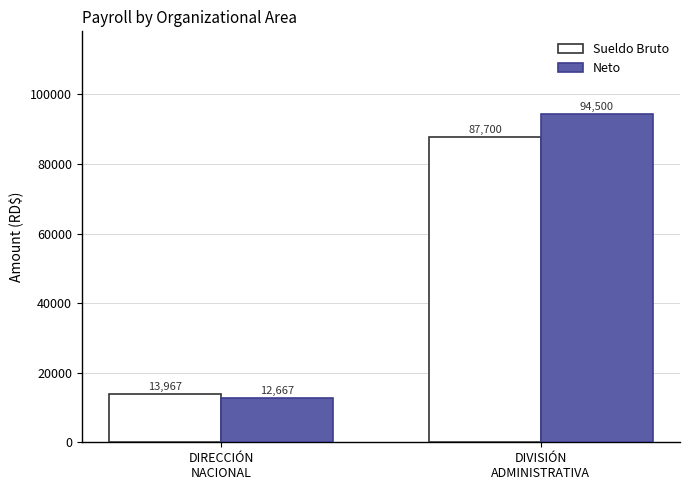

What is the label of the 1st bar from the right?

DIVISIÓN
ADMINISTRATIVA